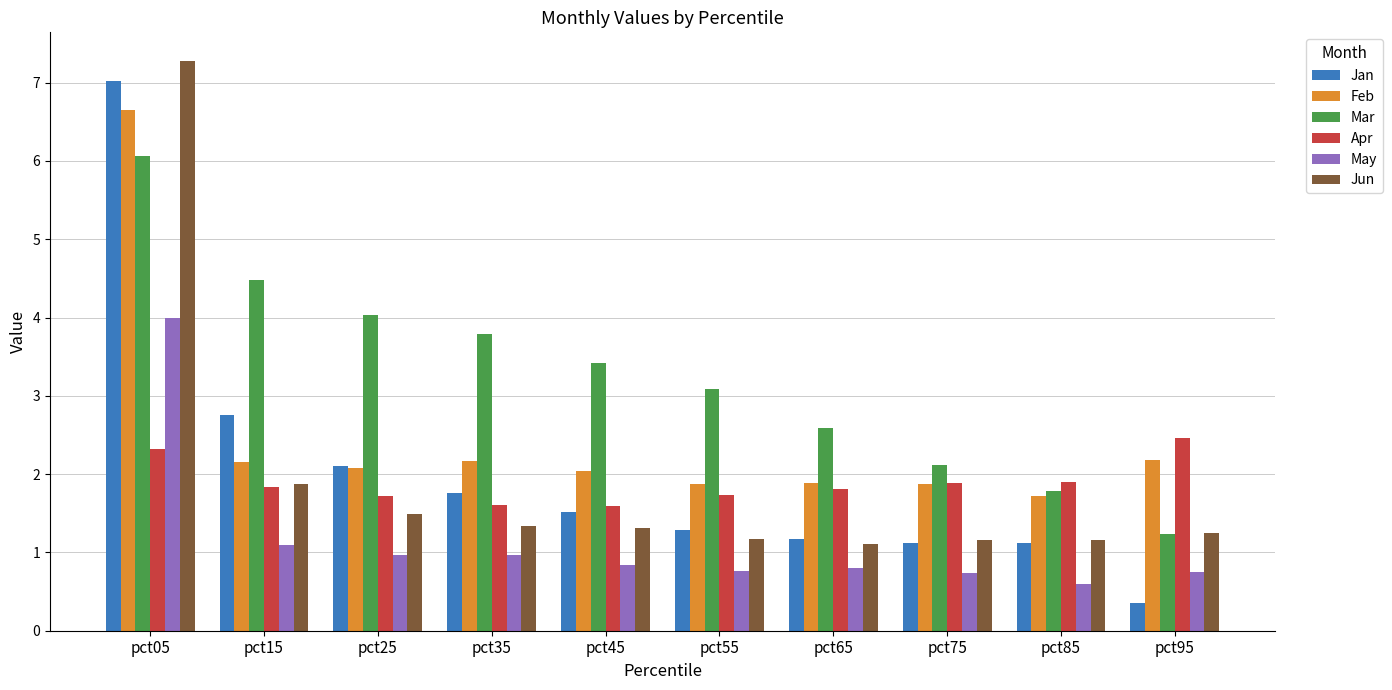

Is it true that Apr equals 2.6 at pct35?

False